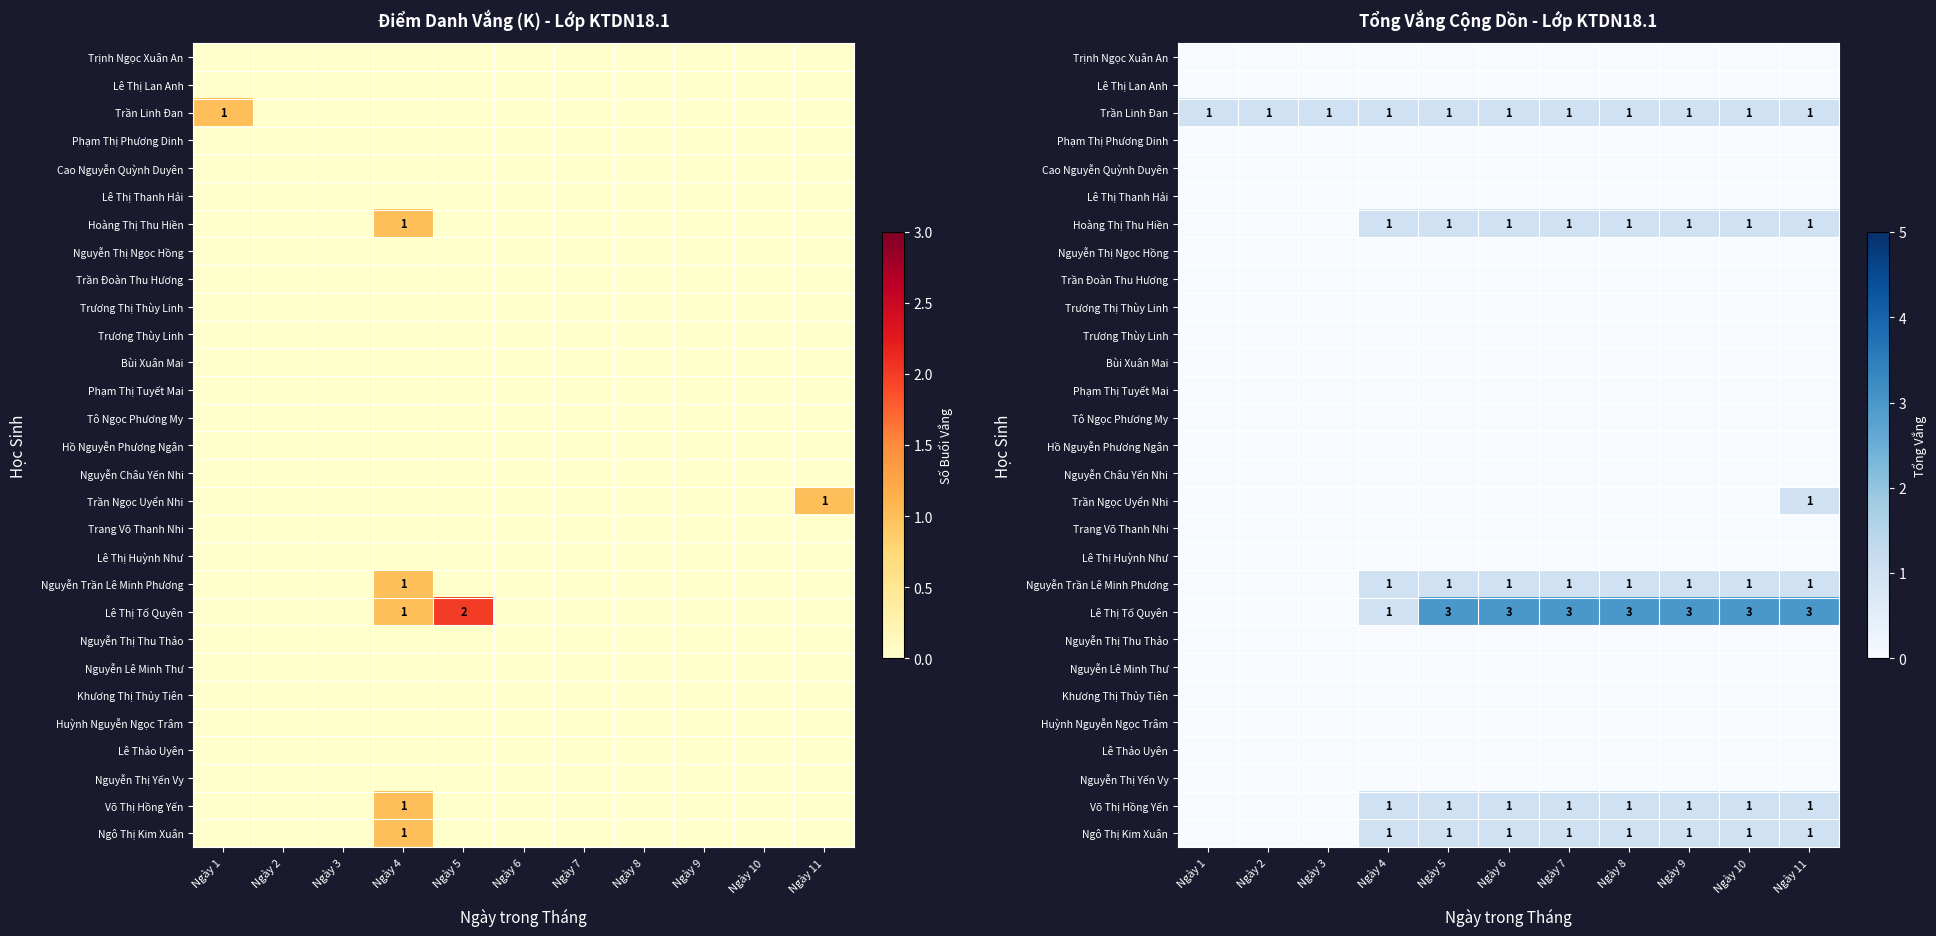

List the labels in order of Cao Nguyễn Quỳnh Duyên value, smallest first.

Ngày 1, Ngày 2, Ngày 3, Ngày 4, Ngày 5, Ngày 6, Ngày 7, Ngày 8, Ngày 9, Ngày 10, Ngày 11